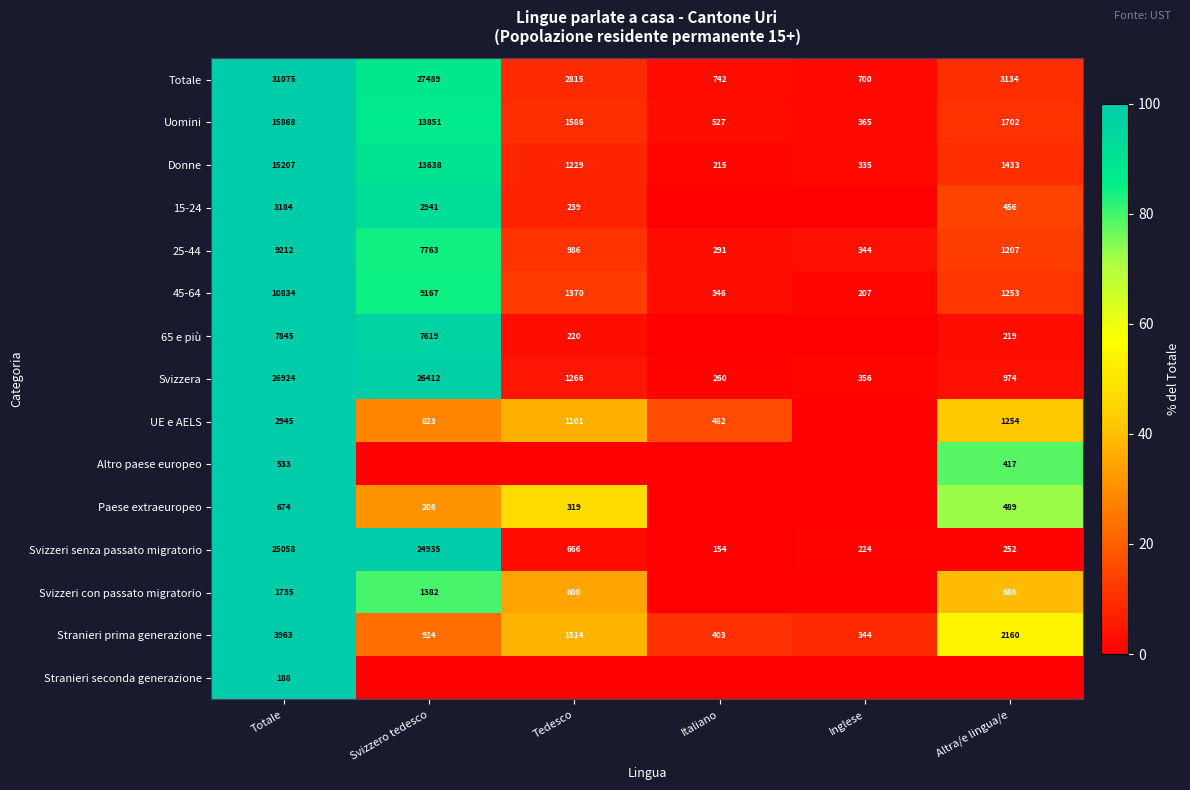

What is the difference between the second highest and minimum values in the Totale series?

26789